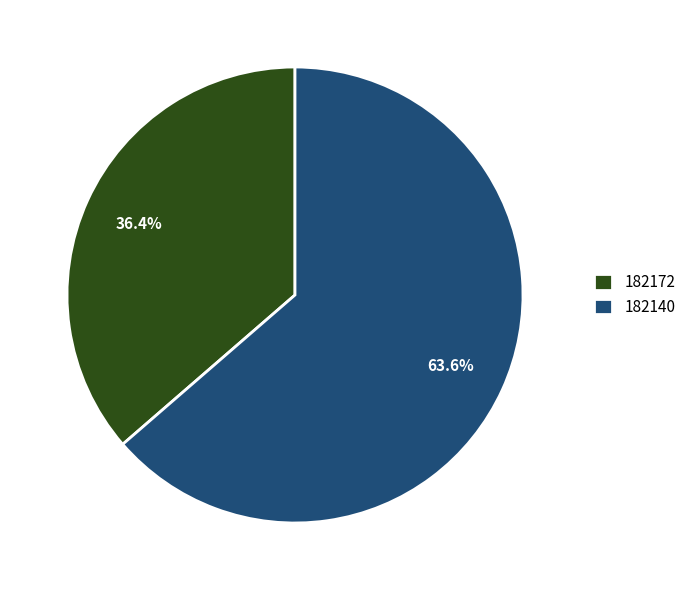

True or false: 182140 accounts for 78% of the total.

False